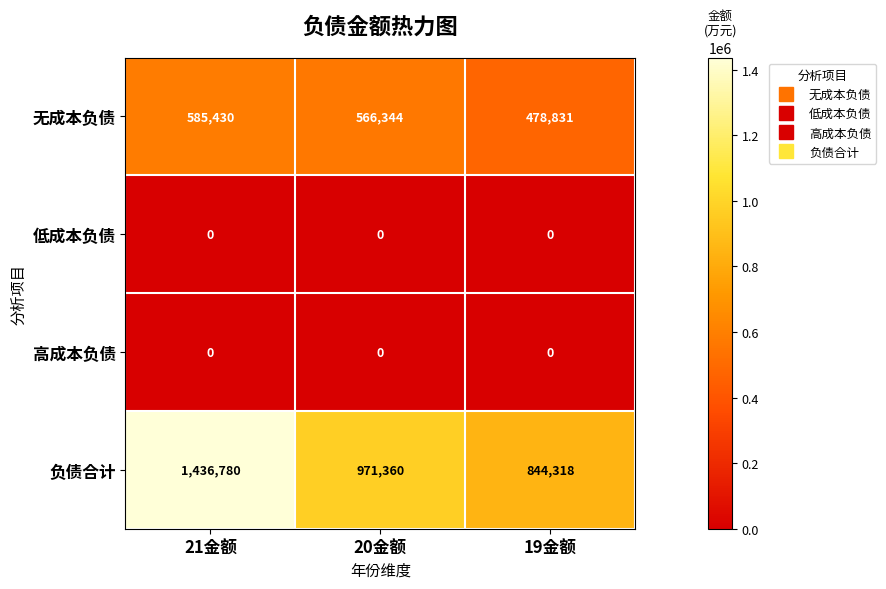

What is the maximum value for 无成本负债?

585430